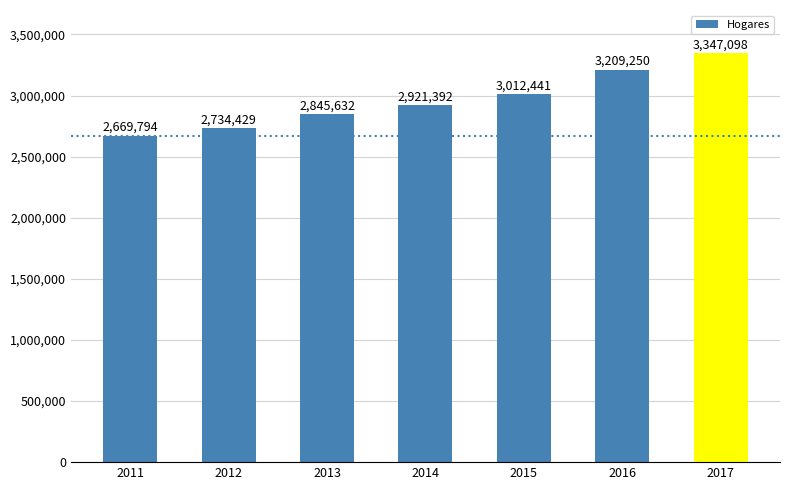

What is the smallest value displayed?

2669794